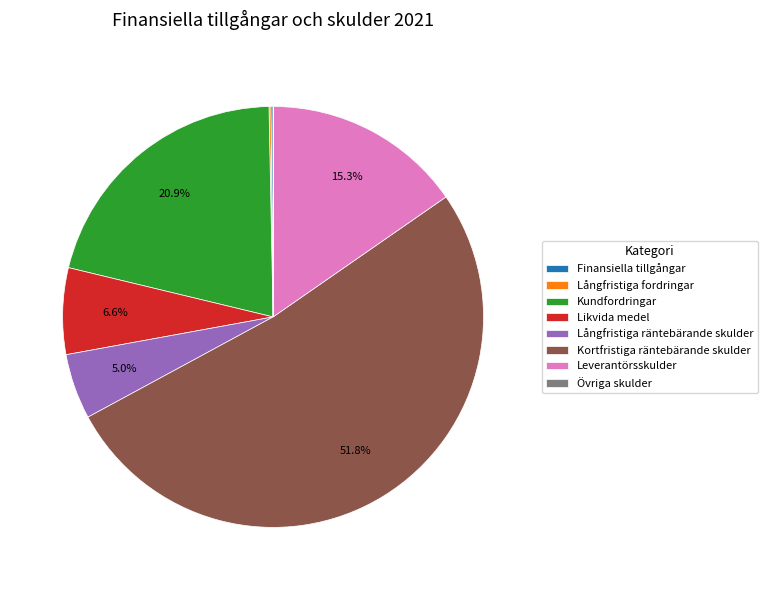

To the nearest percent, what is the average slice percentage?

12%